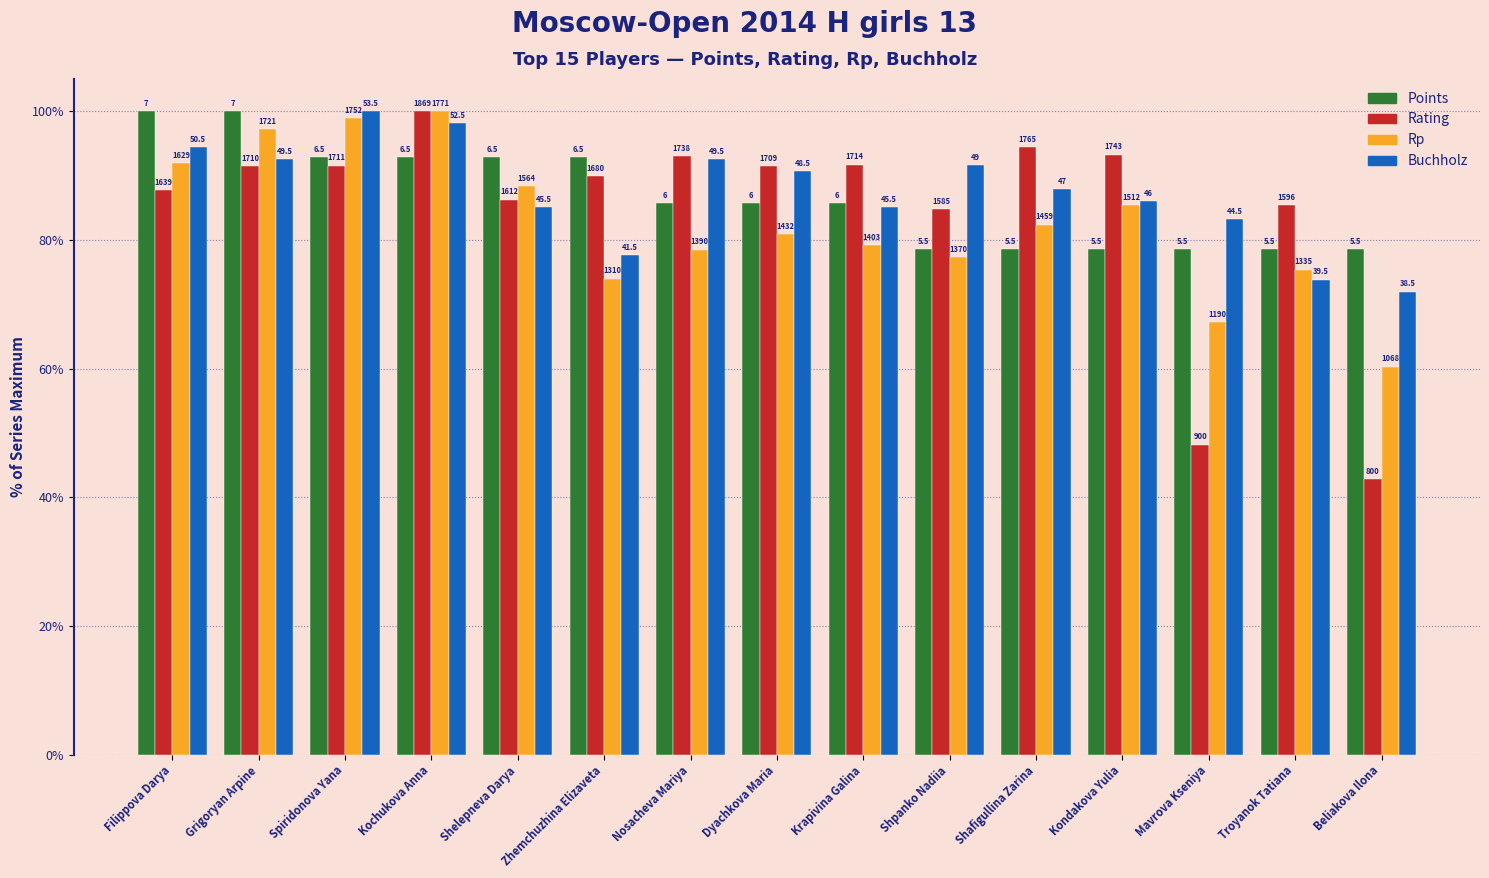

How many bars are there in each group?

4